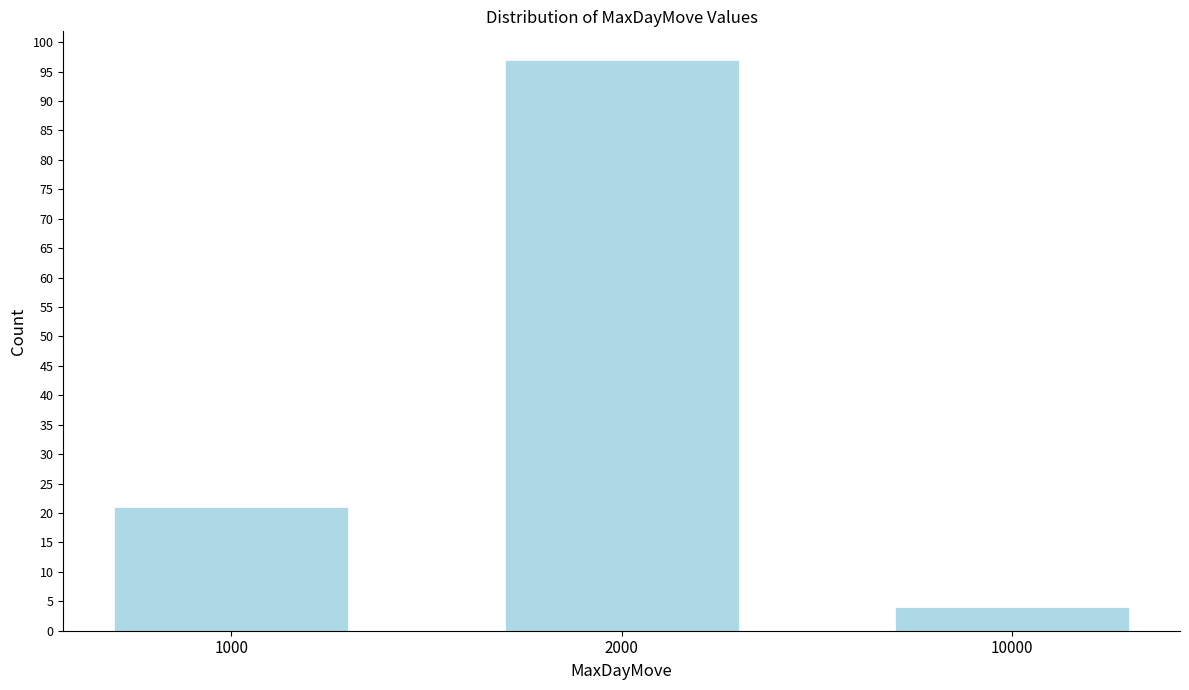

Reading left to right, what are all the values shown in this chart?

21	97	4